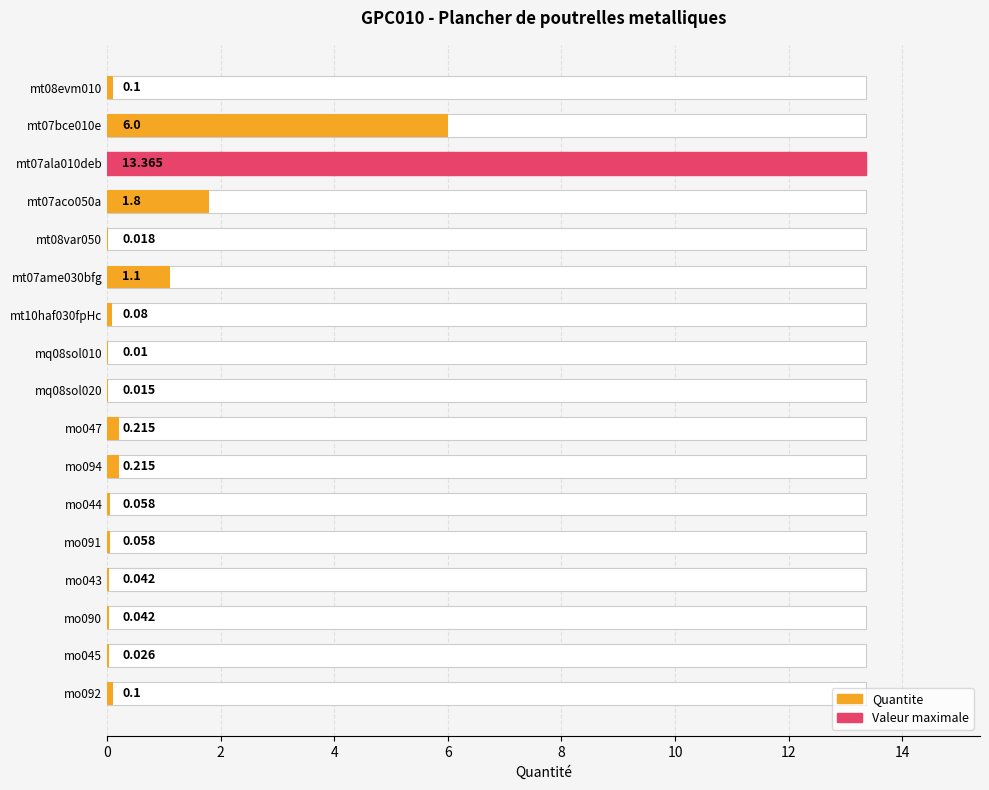

Does the chart contain any negative values?

No